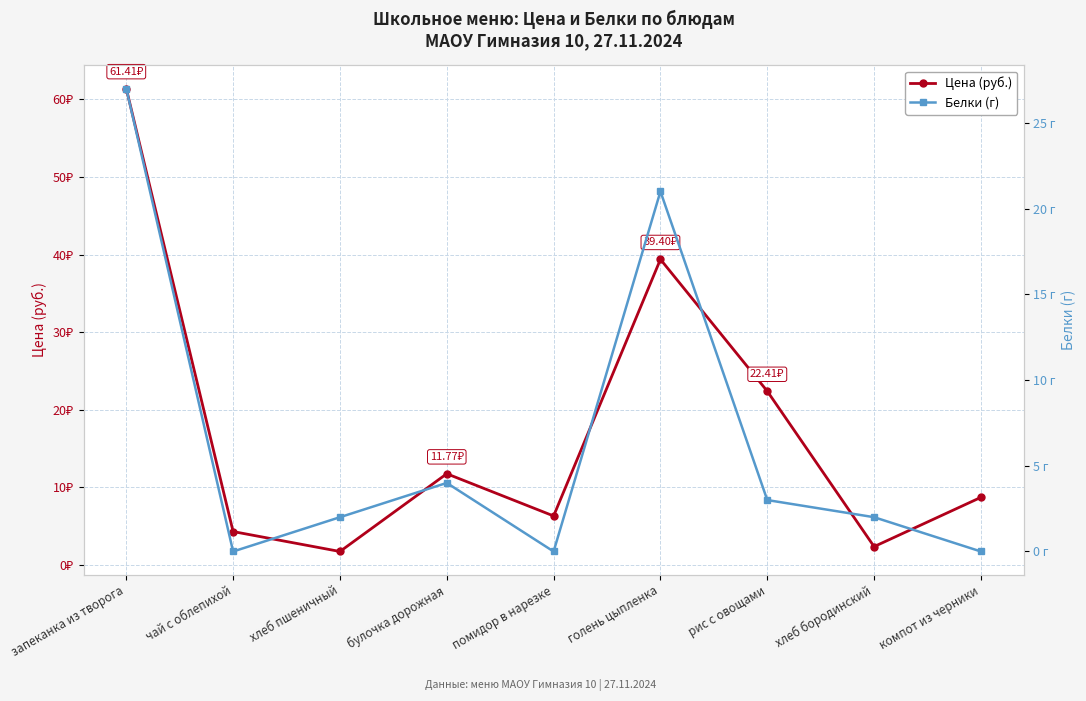

The Белки (г) series shows 3.9 at рис с овощами. True or false?

False